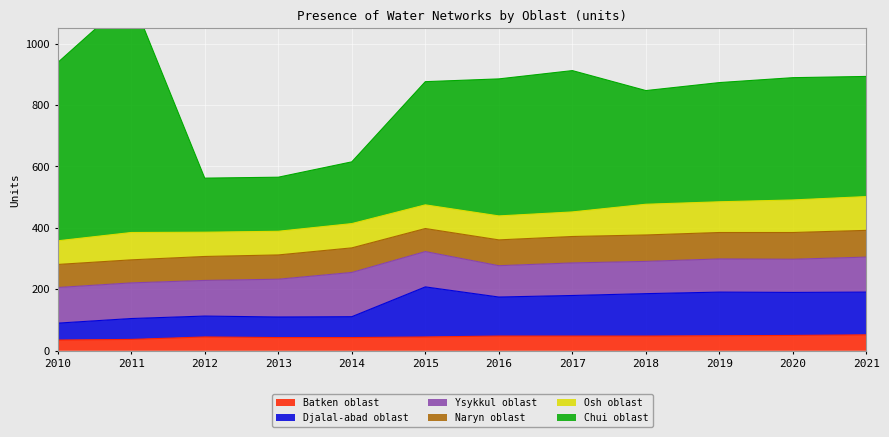

What is the total value across all series at 2015?

876